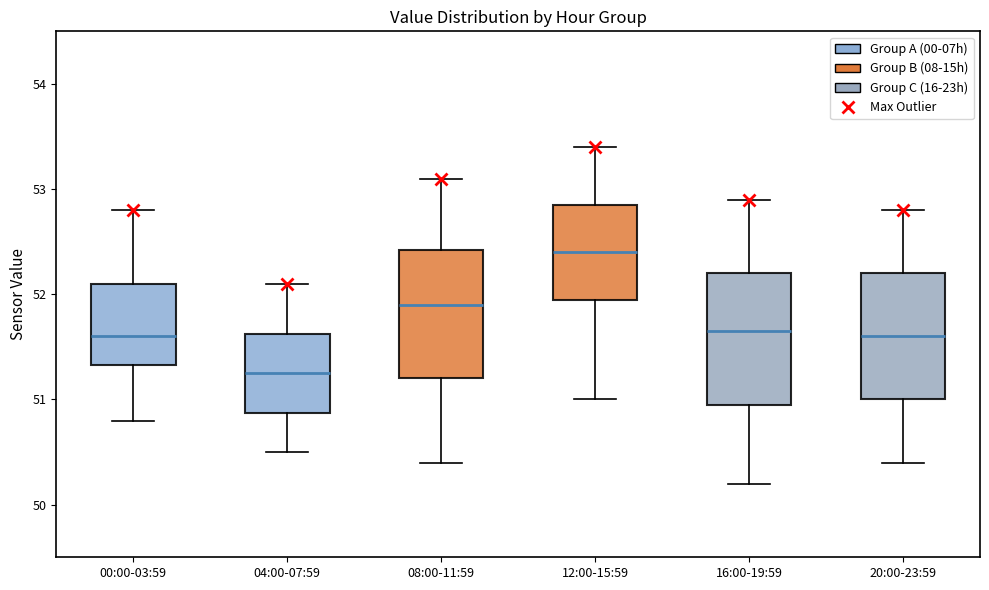

Reading left to right, transcribe this box plot: for each box, give where its median line is, the range the box spans, and where its two whiskers end, as read against the y-axis. The values are not printed on the chart, so give them approximately, as read against the axis.

00:00-03:59: median 51.6, box 51.3 to 52.1, whiskers 50.8 to 52.8
04:00-07:59: median 51.3, box 50.9 to 51.6, whiskers 50.5 to 52.1
08:00-11:59: median 51.9, box 51.2 to 52.4, whiskers 50.4 to 53.1
12:00-15:59: median 52.4, box 52.0 to 52.9, whiskers 51.0 to 53.4
16:00-19:59: median 51.7, box 51.0 to 52.2, whiskers 50.2 to 52.9
20:00-23:59: median 51.6, box 51.0 to 52.2, whiskers 50.4 to 52.8